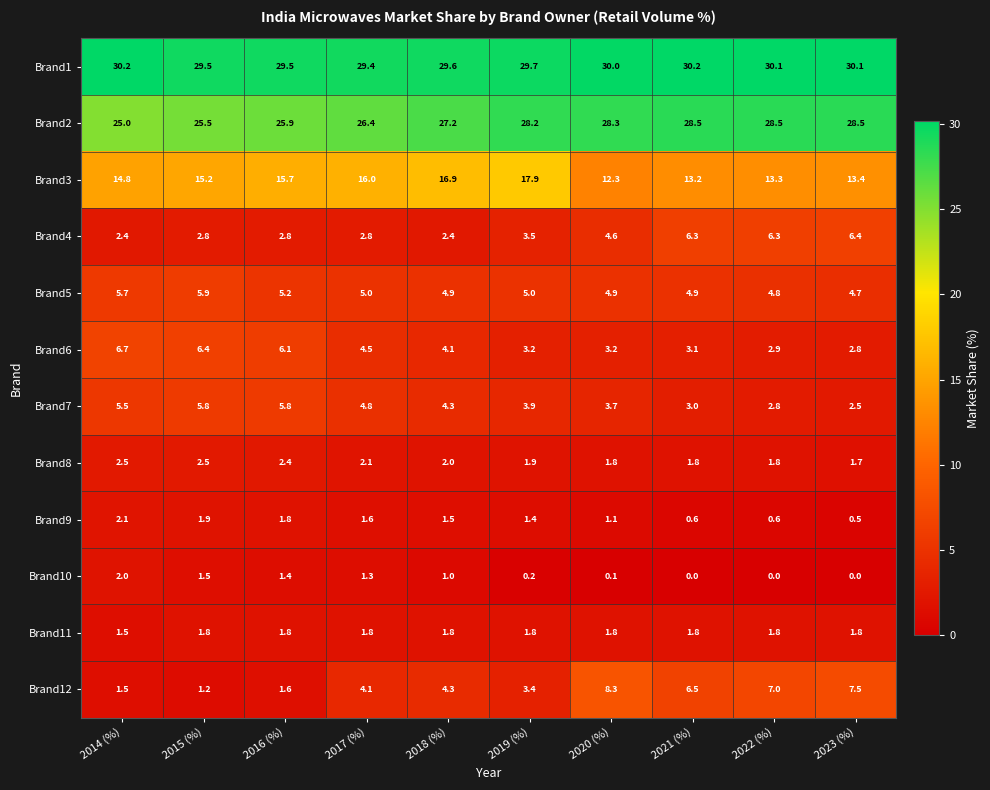

What is the difference between the Brand6 values at 2015 (%) and 2016 (%)?

0.3